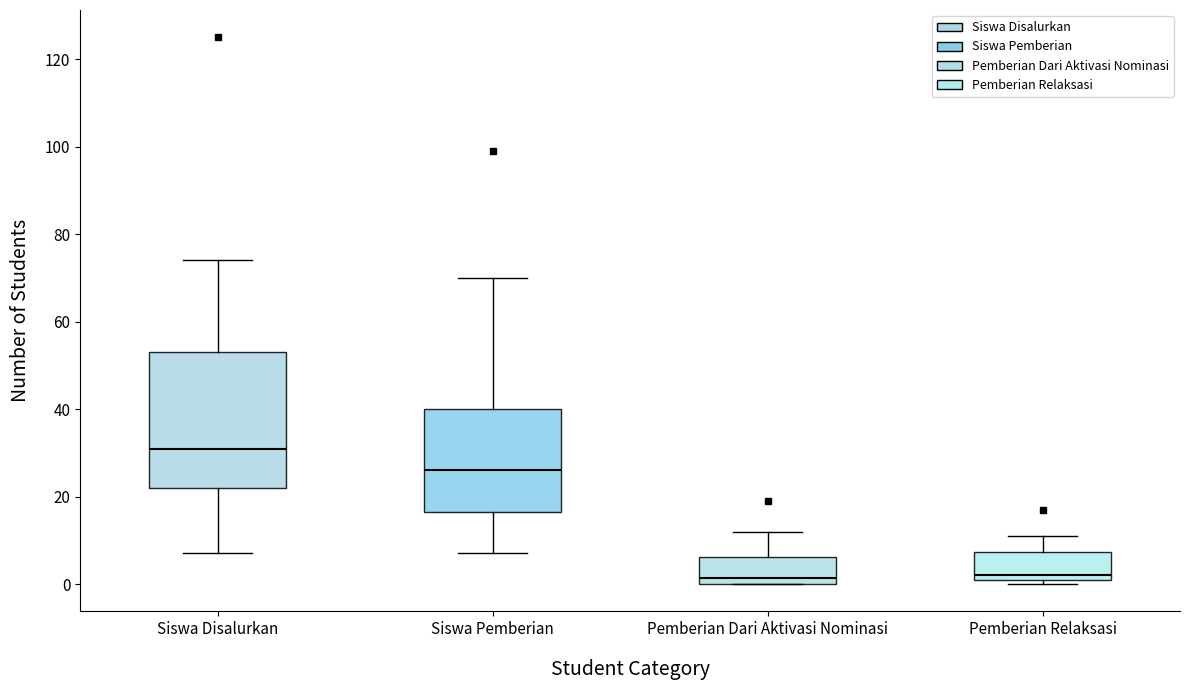

Reading left to right, read every box against the y-axis: the position of its median line, the range the box covers, and the ends of its whiskers. The values are not printed on the chart, so give them approximately, as read against the axis.

Siswa Disalurkan: median 32, box 22 to 54, whiskers 8 to 74
Siswa Pemberian: median 26, box 16 to 40, whiskers 8 to 70
Pemberian Dari Aktivasi Nominasi: median 2, box 0 to 6, whiskers 0 to 12
Pemberian Relaksasi: median 2 (just above the box's lower edge), box 2 to 8, whiskers 0 to 12